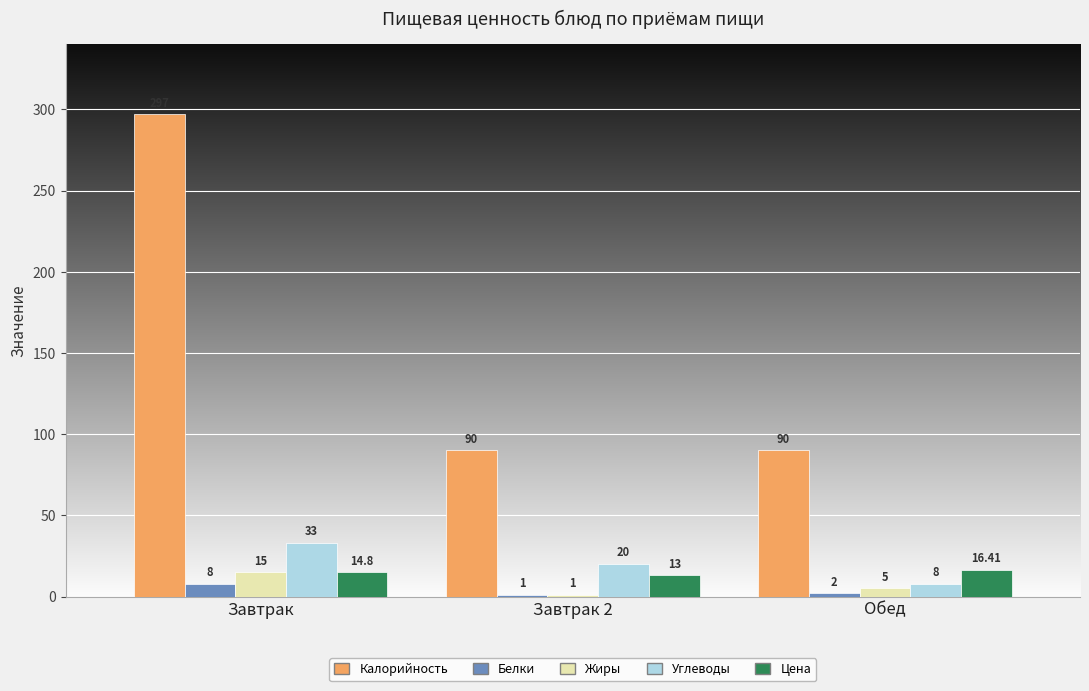

What is the sum of the Белки values at Завтрак and Обед?

10.0